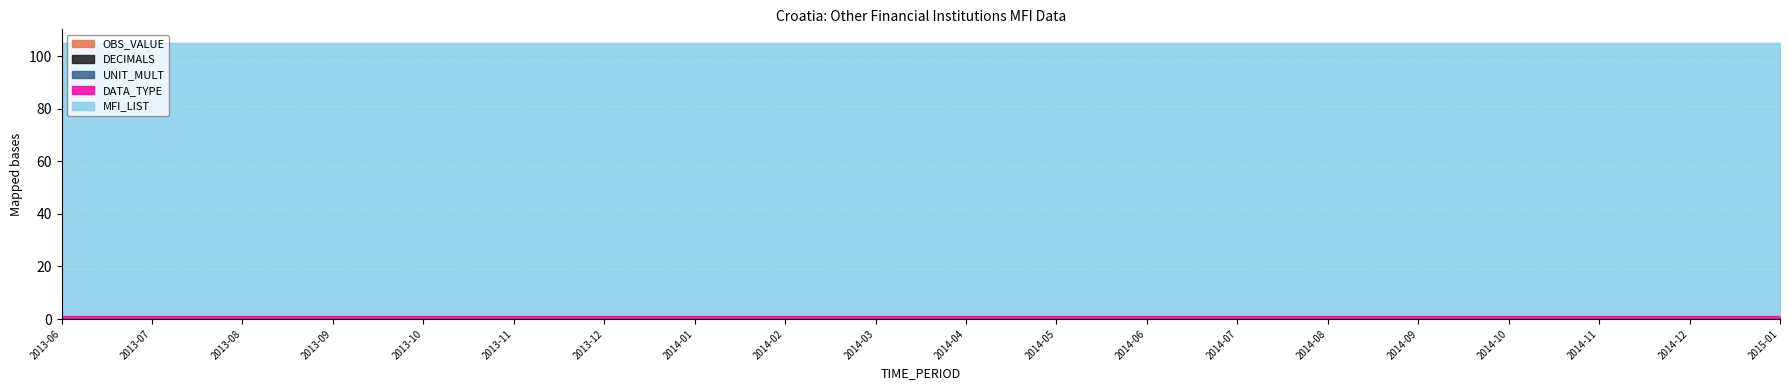

Reading left to right, what are all the values shown in this chart?

OBS_VALUE: 0	0	0	0	0	0	0	0	0	0	0	0	0	0	0	0	0	0	0	0
MFI_LIST: 104	104	104	104	104	104	104	104	104	104	104	104	104	104	104	104	104	104	104	104
DATA_TYPE: 1	1	1	1	1	1	1	1	1	1	1	1	1	1	1	1	1	1	1	1
DECIMALS: 0	0	0	0	0	0	0	0	0	0	0	0	0	0	0	0	0	0	0	0
UNIT_MULT: 0	0	0	0	0	0	0	0	0	0	0	0	0	0	0	0	0	0	0	0